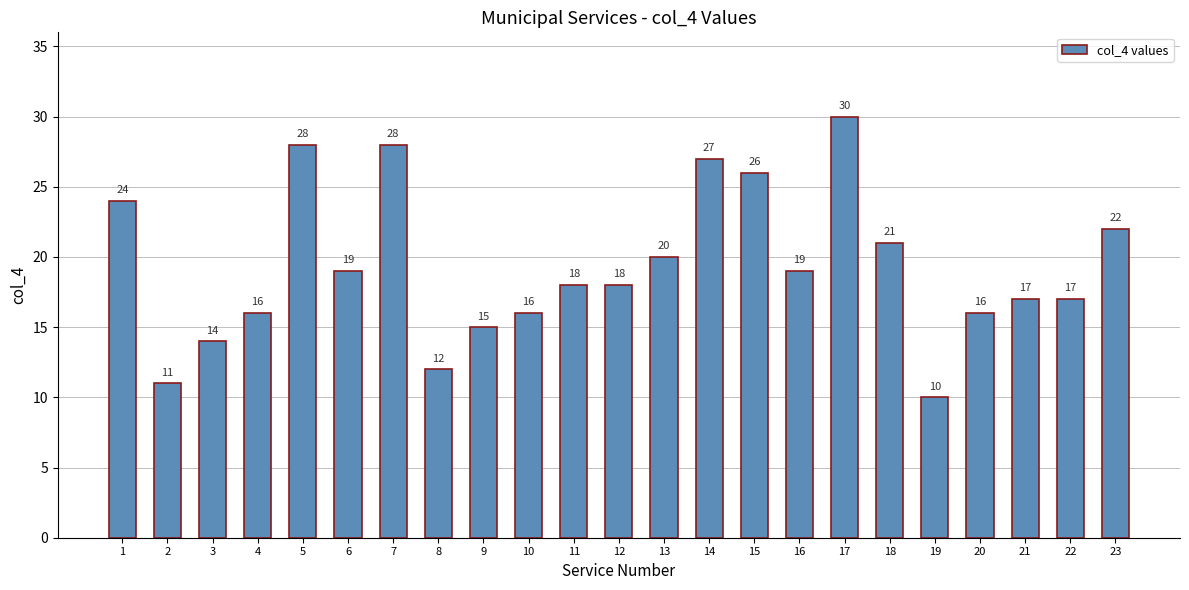

Reading left to right, list all the values displayed in this chart.

1=24	2=11	3=14	4=16	5=28	6=19	7=28	8=12	9=15	10=16	11=18	12=18	13=20	14=27	15=26	16=19	17=30	18=21	19=10	20=16	21=17	22=17	23=22